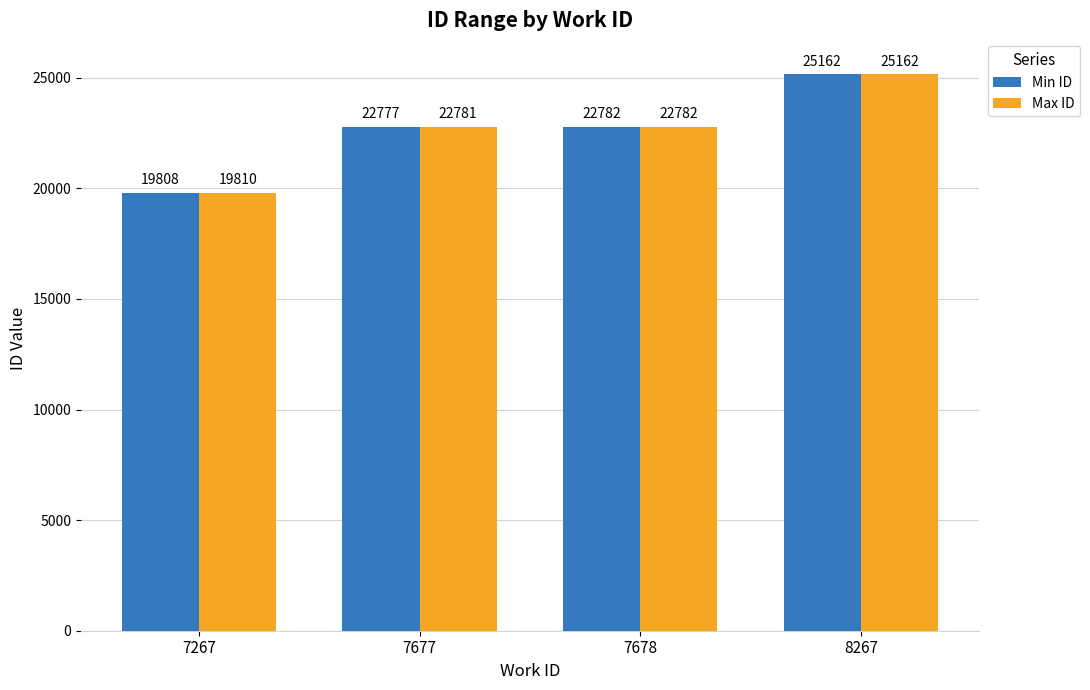

What is the smallest value displayed?

19808